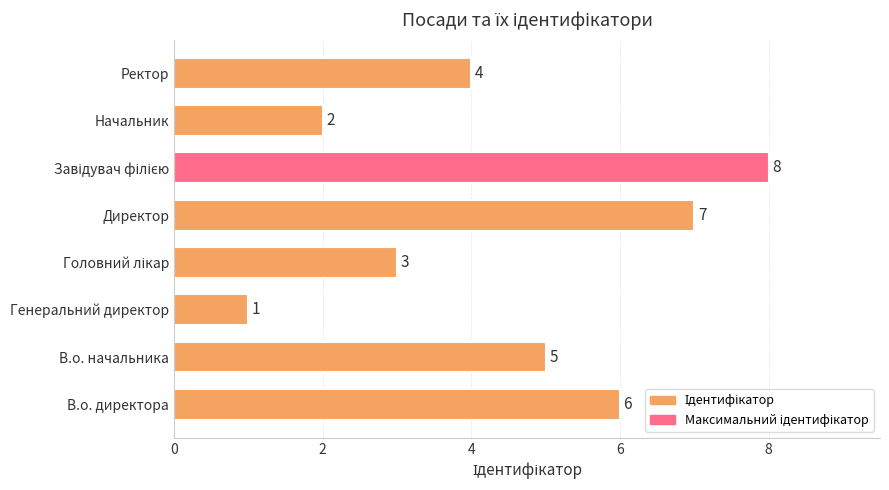

What is the difference between the maximum and minimum values?

7